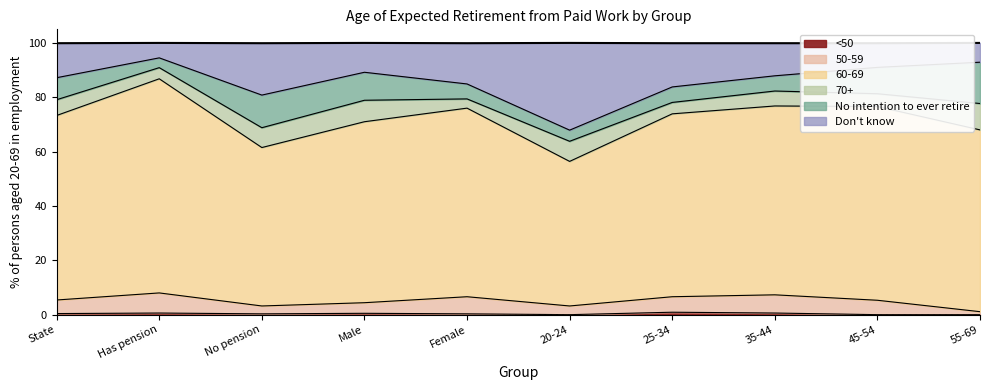

What is the total value across all series at 20-24?

100.0